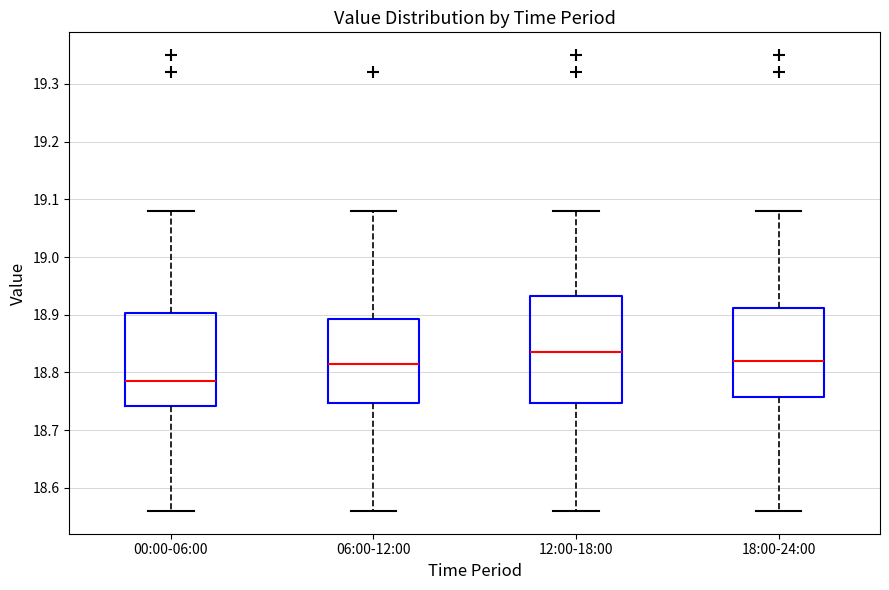

Which box's median line is the lowest?

00:00-06:00